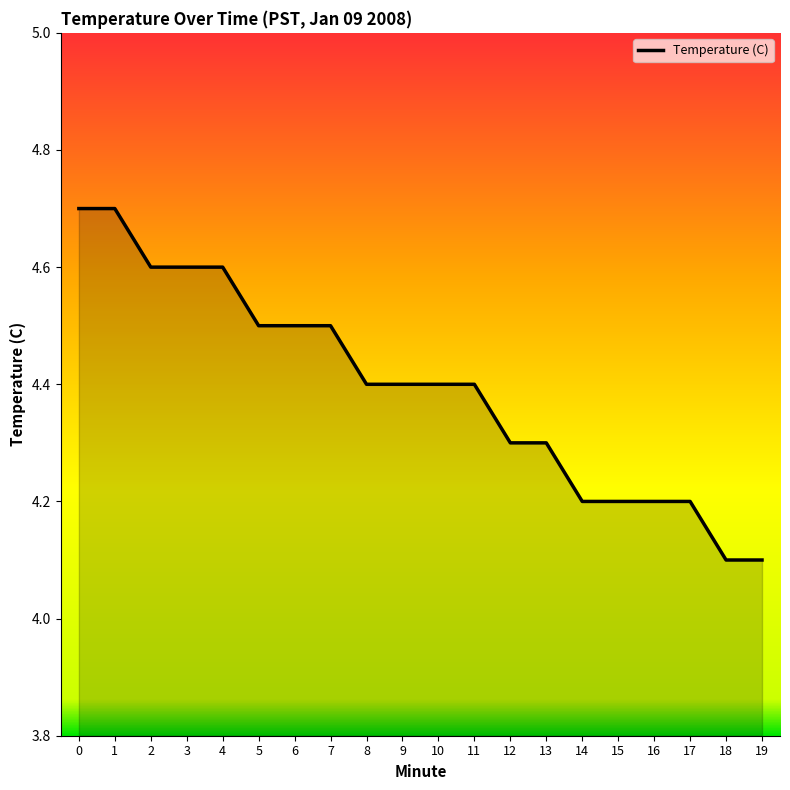

What is the smallest value displayed?

4.1